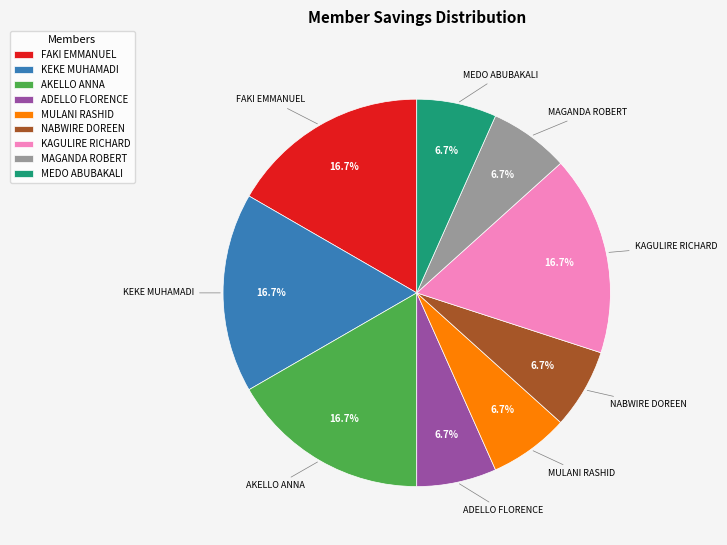

Combined, what portion of the pie is MULANI RASHID and KEKE MUHAMADI?

23.3%